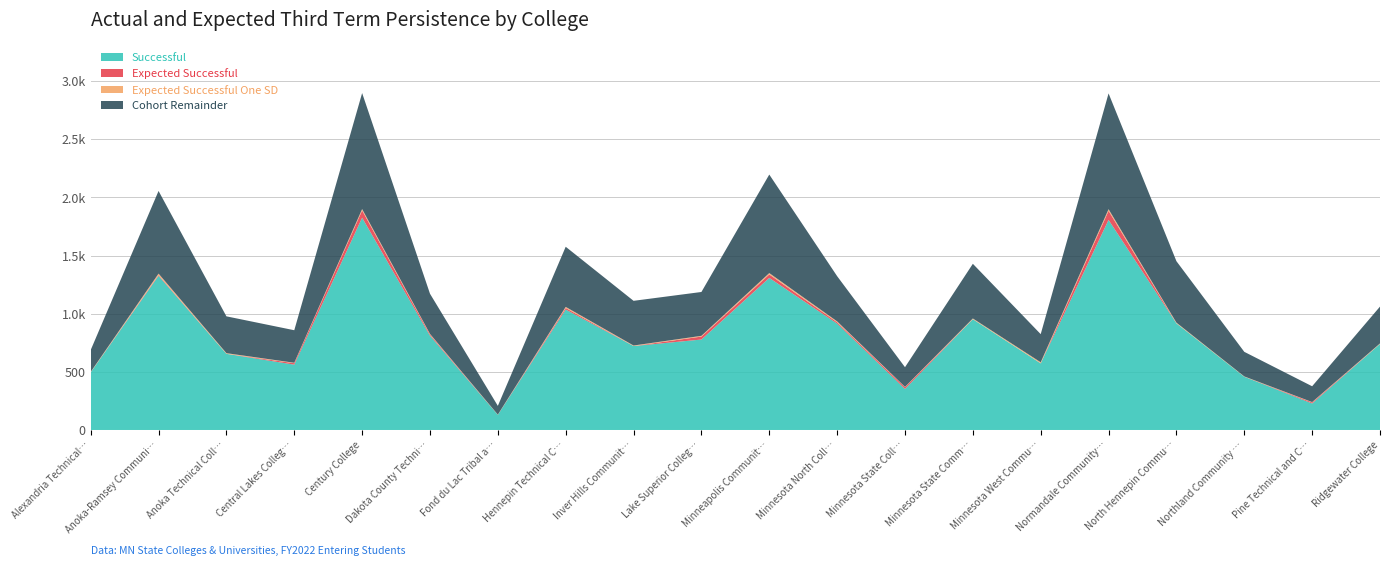

Reading left to right, list all the values displayed in this chart.

Cohort: Alexandria Technical and Community College=677.0	Anoka-Ramsey Community College=2056.0	Anoka Technical College=919.0	Central Lakes College=858.0	Century College=2898.0	Dakota County Technical College=1172.0	Fond du Lac Tribal and Community College=193.0	Hennepin Technical College=1576.0	Inver Hills Community College=1107.0	Lake Superior College=1187.0	Minneapolis Community and Technical College=2197.0	Minnesota North College (NHED)=1323.0	Minnesota State College Southeast=540.0	Minnesota State Community and Technical College=1422.0	Minnesota West Community and Technical College=768.0	Normandale Community College=2895.0	North Hennepin Community College=1422.0	Northland Community & Technical College=668.0	Pine Technical and Community College=376.0	Ridgewater College=1034.0
Successful: Alexandria Technical and Community College=496.0	Anoka-Ramsey Community College=1326.0	Anoka Technical College=655.0	Central Lakes College=562.0	Century College=1826.0	Dakota County Technical College=811.0	Fond du Lac Tribal and Community College=130.0	Hennepin Technical College=1036.0	Inver Hills Community College=722.0	Lake Superior College=778.0	Minneapolis Community and Technical College=1308.0	Minnesota North College (NHED)=915.0	Minnesota State College Southeast=353.0	Minnesota State Community and Technical College=953.0	Minnesota West Community and Technical College=573.0	Normandale Community College=1807.0	North Hennepin Community College=917.0	Northland Community & Technical College=458.0	Pine Technical and Community College=228.0	Ridgewater College=740.0
Expected Successful: Alexandria Technical and Community College=485.3	Anoka-Ramsey Community College=1332.0	Anoka Technical College=596.5	Central Lakes College=574.5	Century College=1888.4	Dakota County Technical College=821.0	Fond du Lac Tribal and Community College=115.6	Hennepin Technical College=1049.3	Inver Hills Community College=718.1	Lake Superior College=803.5	Minneapolis Community and Technical College=1337.9	Minnesota North College (NHED)=926.2	Minnesota State College Southeast=367.6	Minnesota State Community and Technical College=945.5	Minnesota West Community and Technical College=516.8	Normandale Community College=1885.1	North Hennepin Community College=887.1	Northland Community & Technical College=453.8	Pine Technical and Community College=236.8	Ridgewater College=712.7
Expected Successful One SD: Alexandria Technical and Community College=489.1	Anoka-Ramsey Community College=1344.9	Anoka Technical College=602.2	Central Lakes College=578.3	Century College=1900.1	Dakota County Technical College=826.4	Fond du Lac Tribal and Community College=117.6	Hennepin Technical College=1058.7	Inver Hills Community College=722.6	Lake Superior College=809.8	Minneapolis Community and Technical College=1349.7	Minnesota North College (NHED)=934.0	Minnesota State College Southeast=370.6	Minnesota State Community and Technical College=951.7	Minnesota West Community and Technical College=526.2	Normandale Community College=1899.3	North Hennepin Community College=893.3	Northland Community & Technical College=456.6	Pine Technical and Community College=240.0	Ridgewater College=717.2